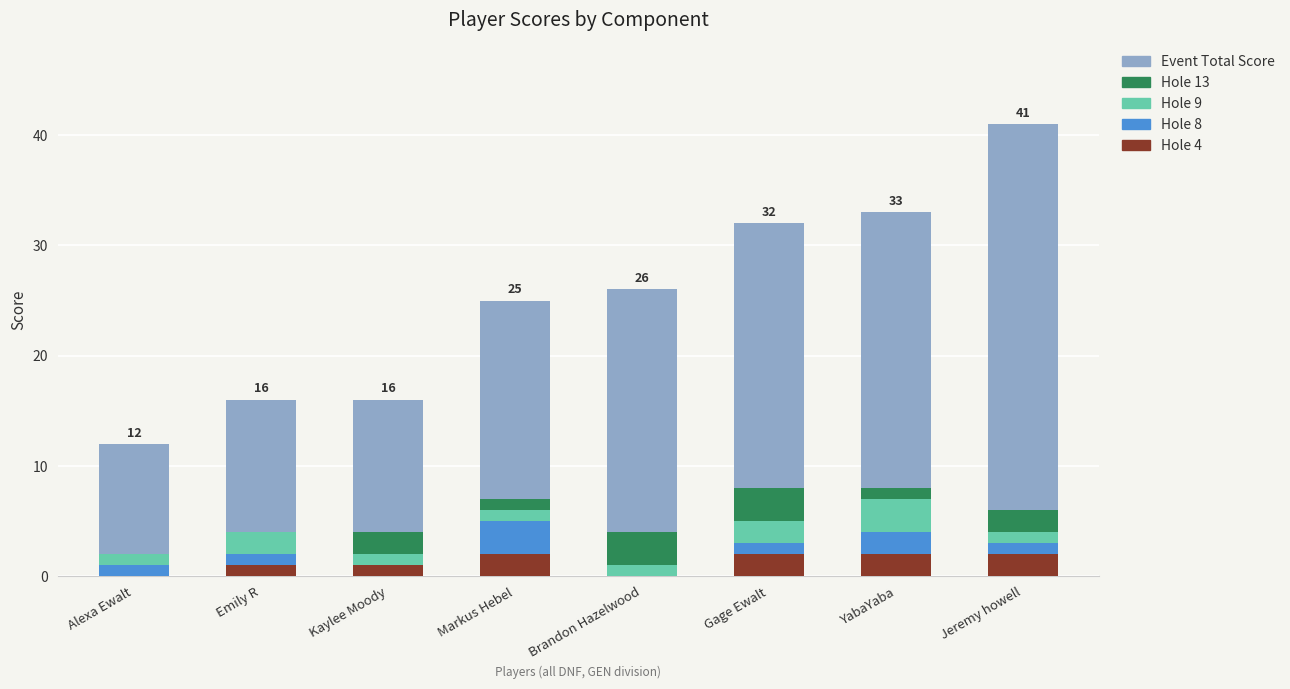

What is the difference between the Hole 4 values at Brandon Hazelwood and Jeremy howell?

2